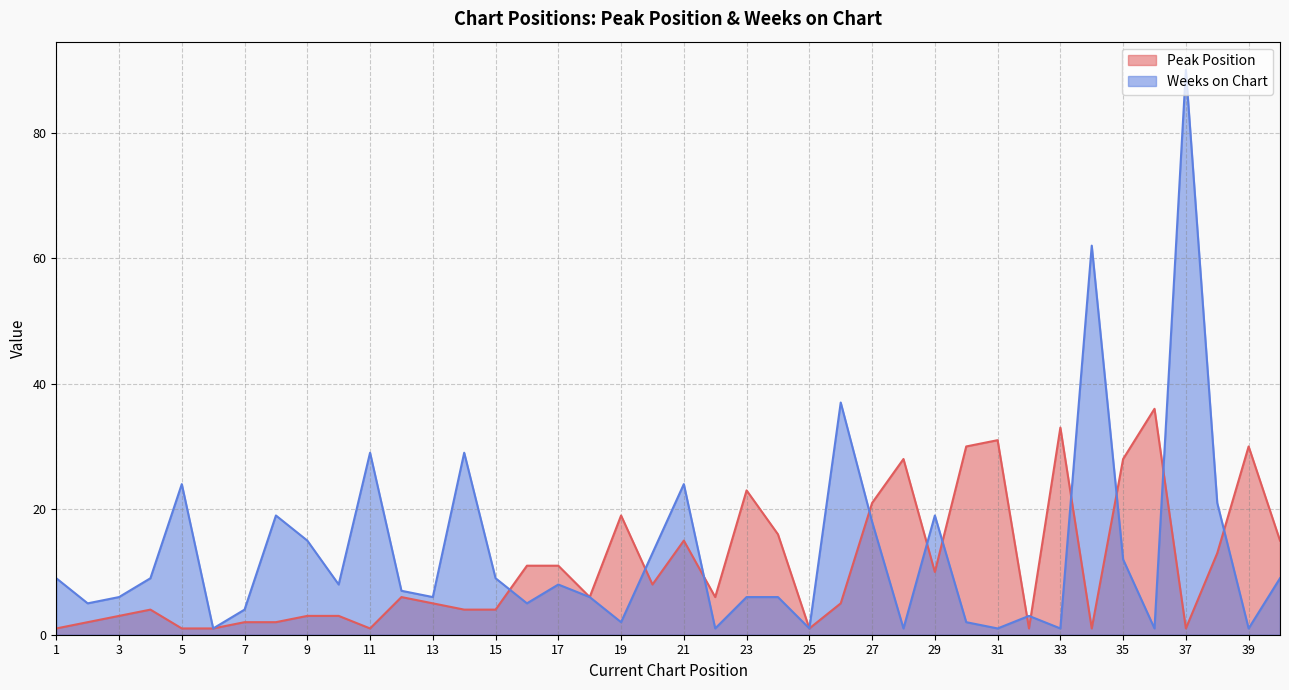

What is the difference between the maximum and minimum values in the Peak Position series?

35